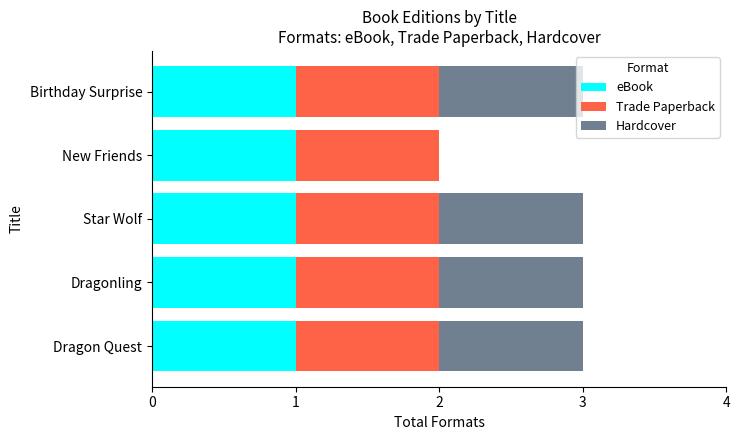

What is the sum of all eBook values?

5